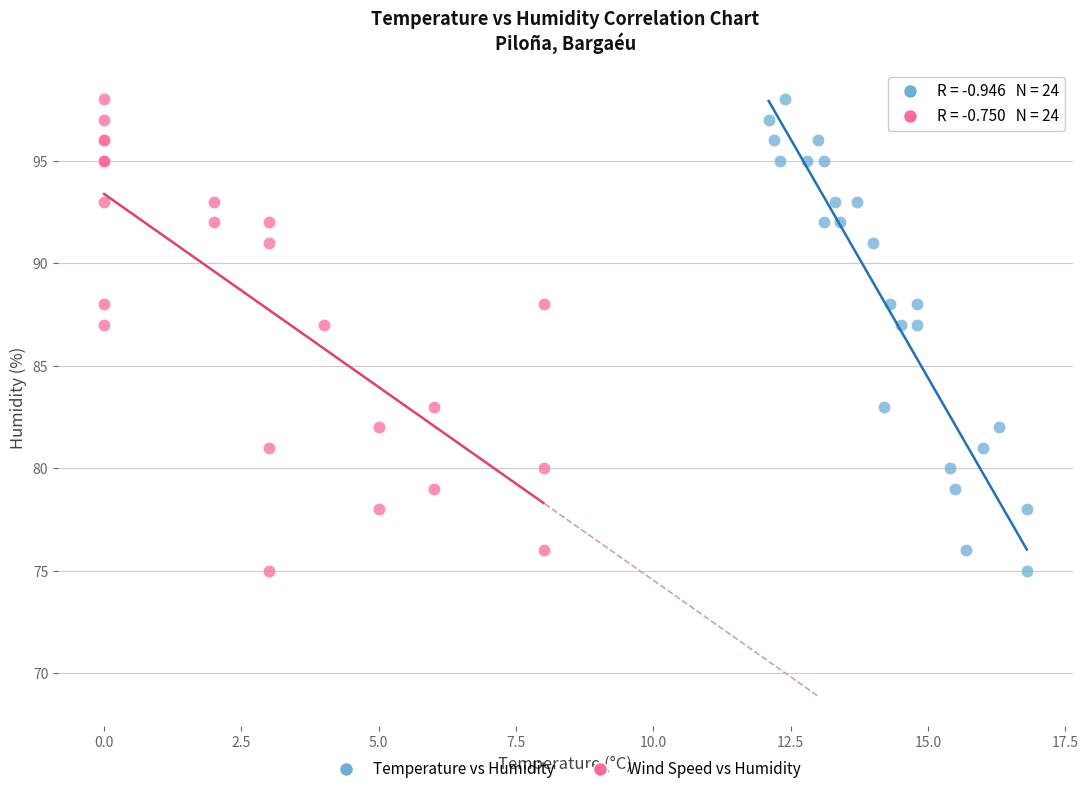

What are all the series names shown in the legend?

Temperature vs Humidity, Wind Speed vs Humidity